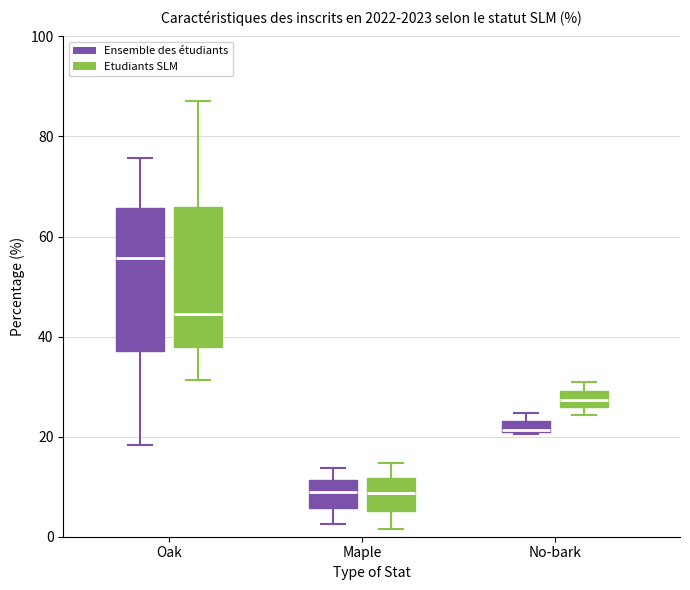

Where is the upper edge of the box for No-bark (Ensemble des étudiants) on the y-axis? The values are not printed on the chart, so give them approximately, as read against the axis.

24